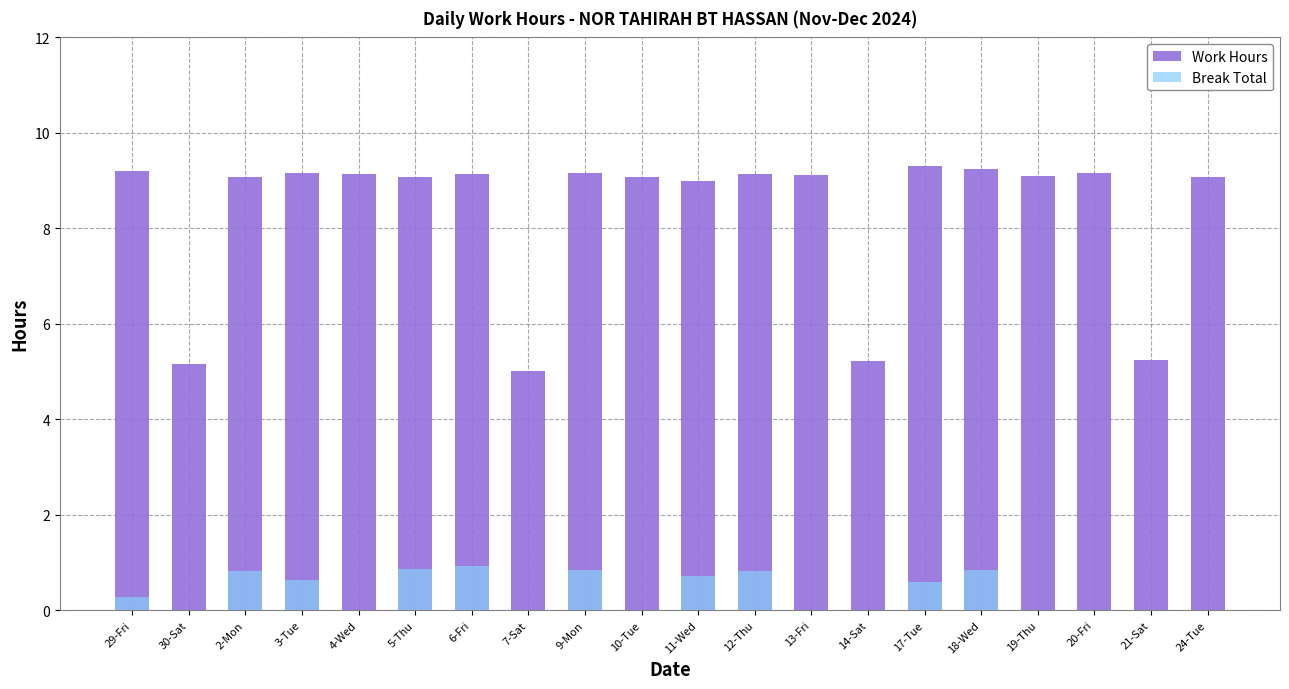

At 13-Fri, list the series in order from largest to smallest.

Work Hours, Break Total